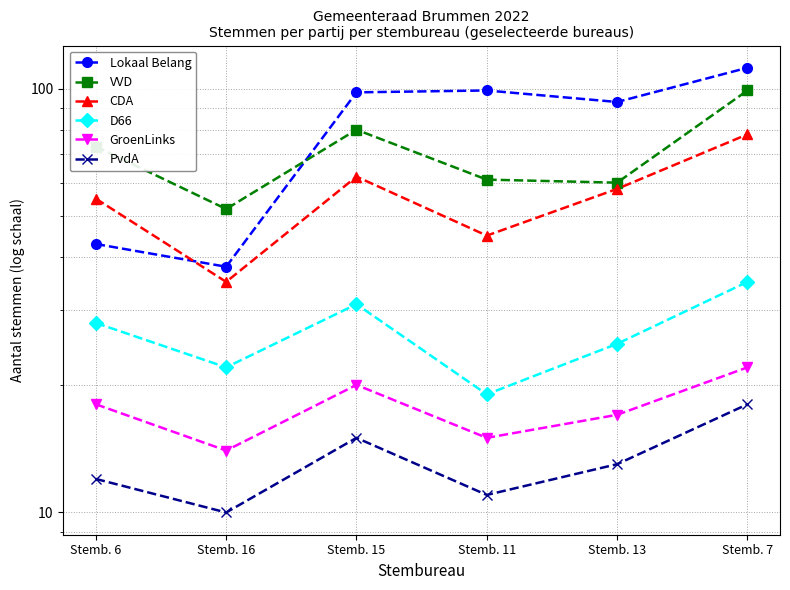

At which category is the sum across all series the highest?

Stemb. 7